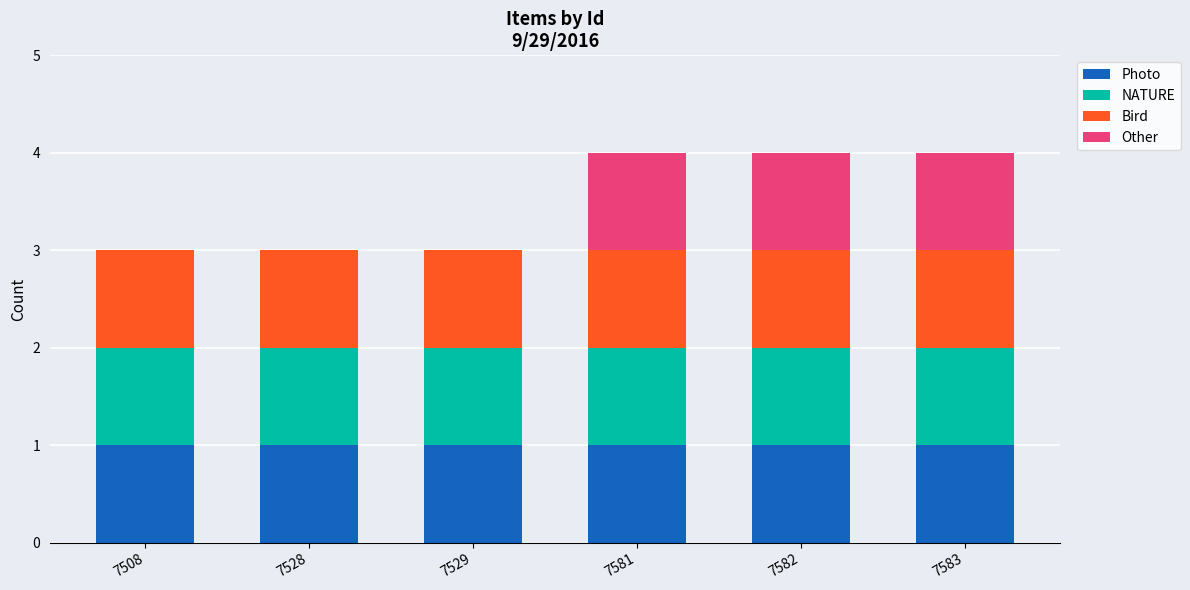

Reading left to right, what are the values for Photo?

7508=1	7528=1	7529=1	7581=1	7582=1	7583=1